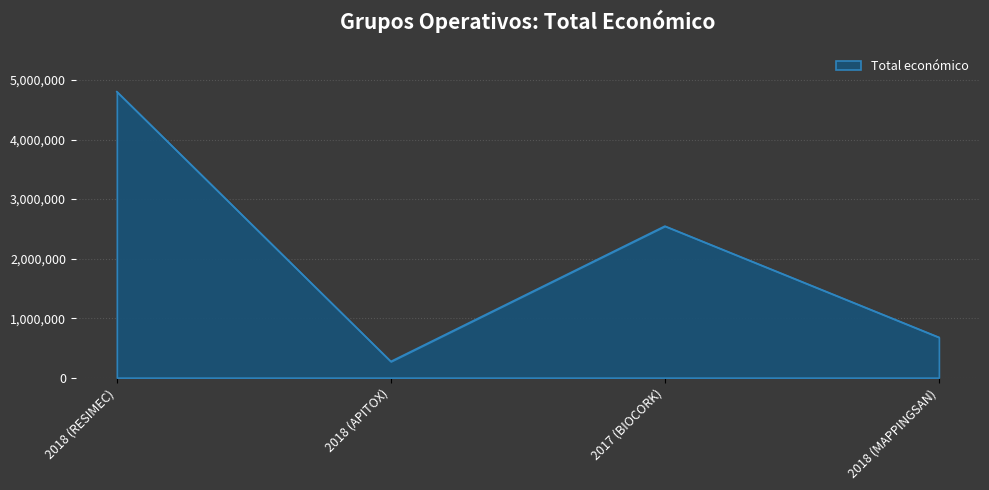

Which label corresponds to the largest value in the chart?

2018 (RESIMEC)